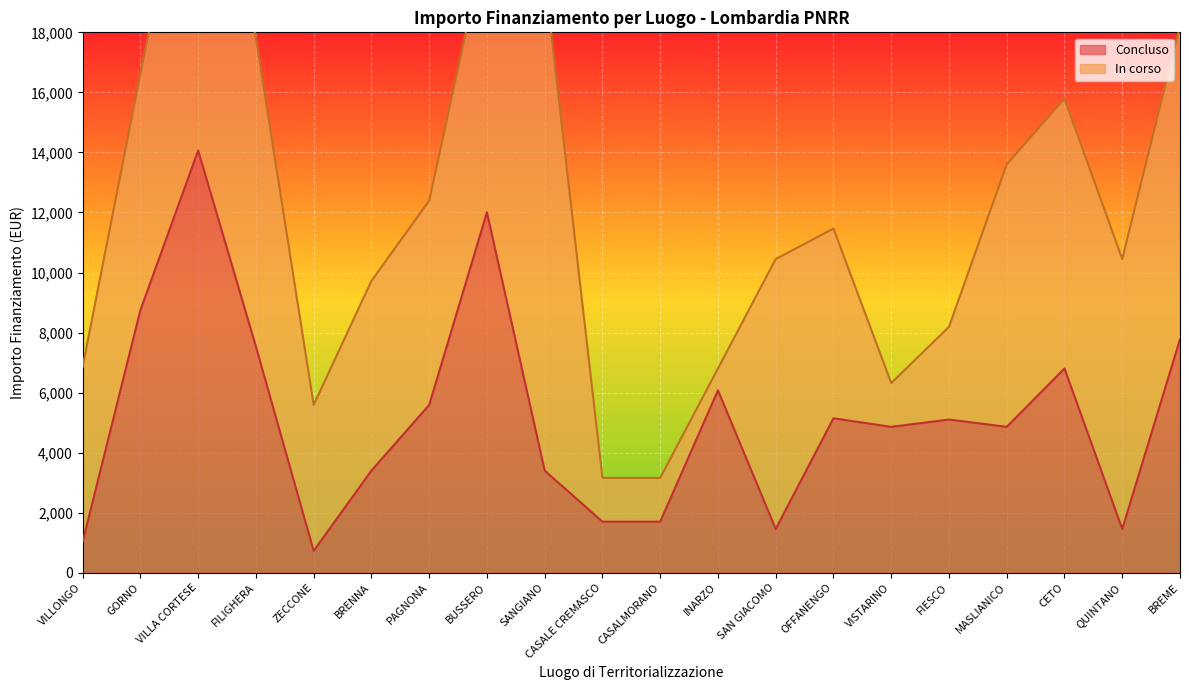

How many values exceed 5103?

9